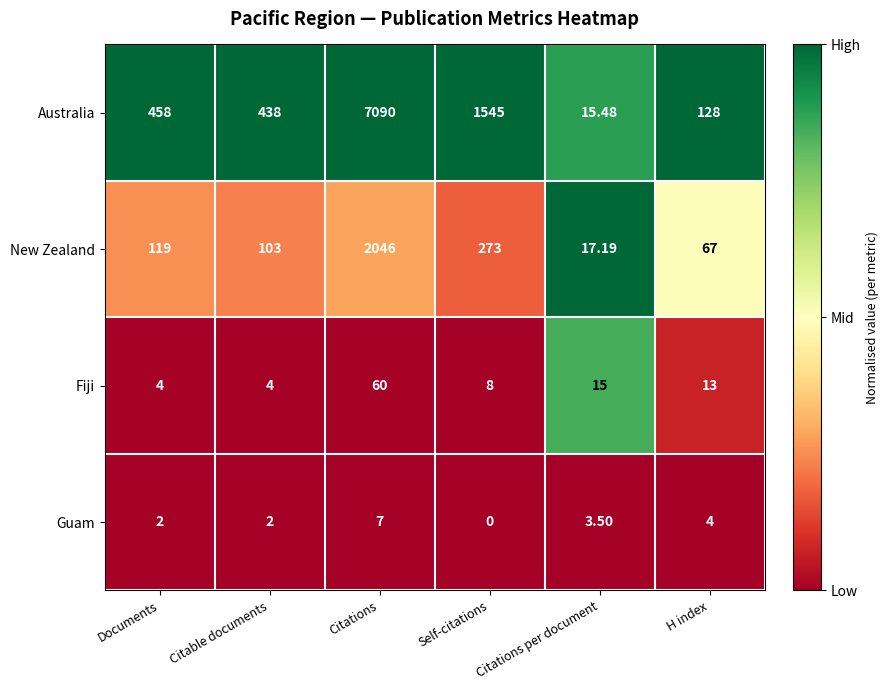

Rank the series at Citations from highest to lowest value.

Australia, New Zealand, Fiji, Guam